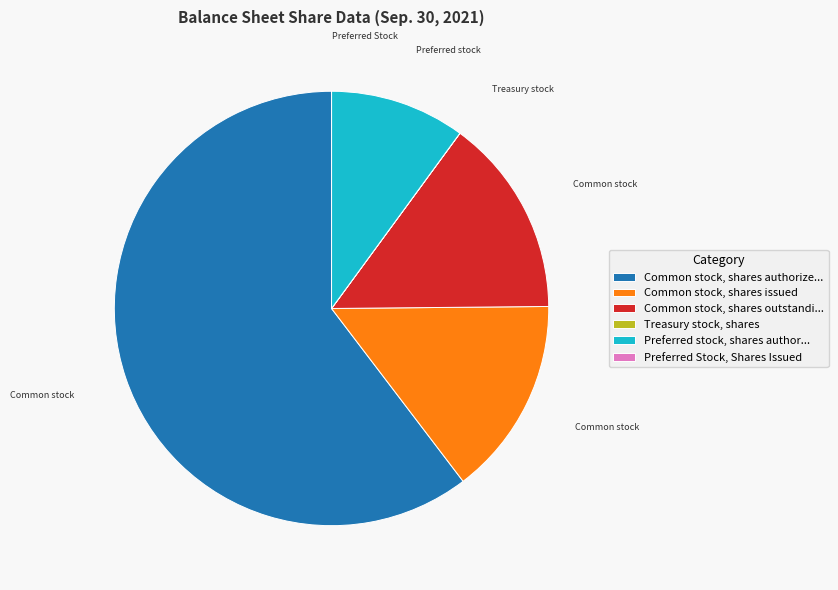

True or false: Common stock, shares outstandi... accounts for 15% of the total.

True